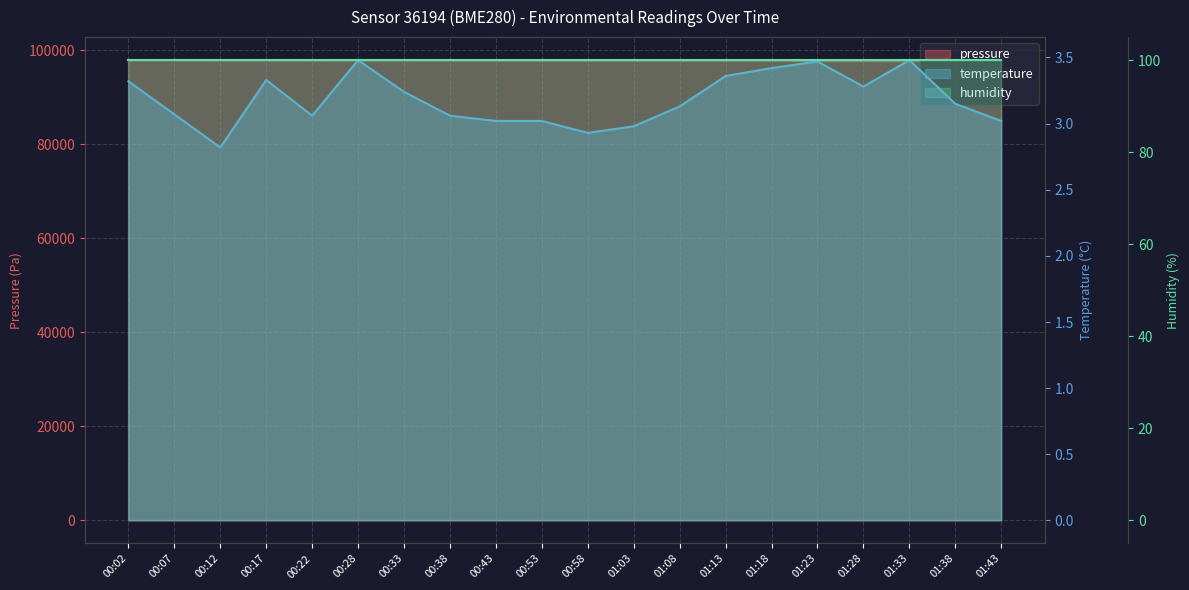

Where is humidity nearest to the value 100?

00:02